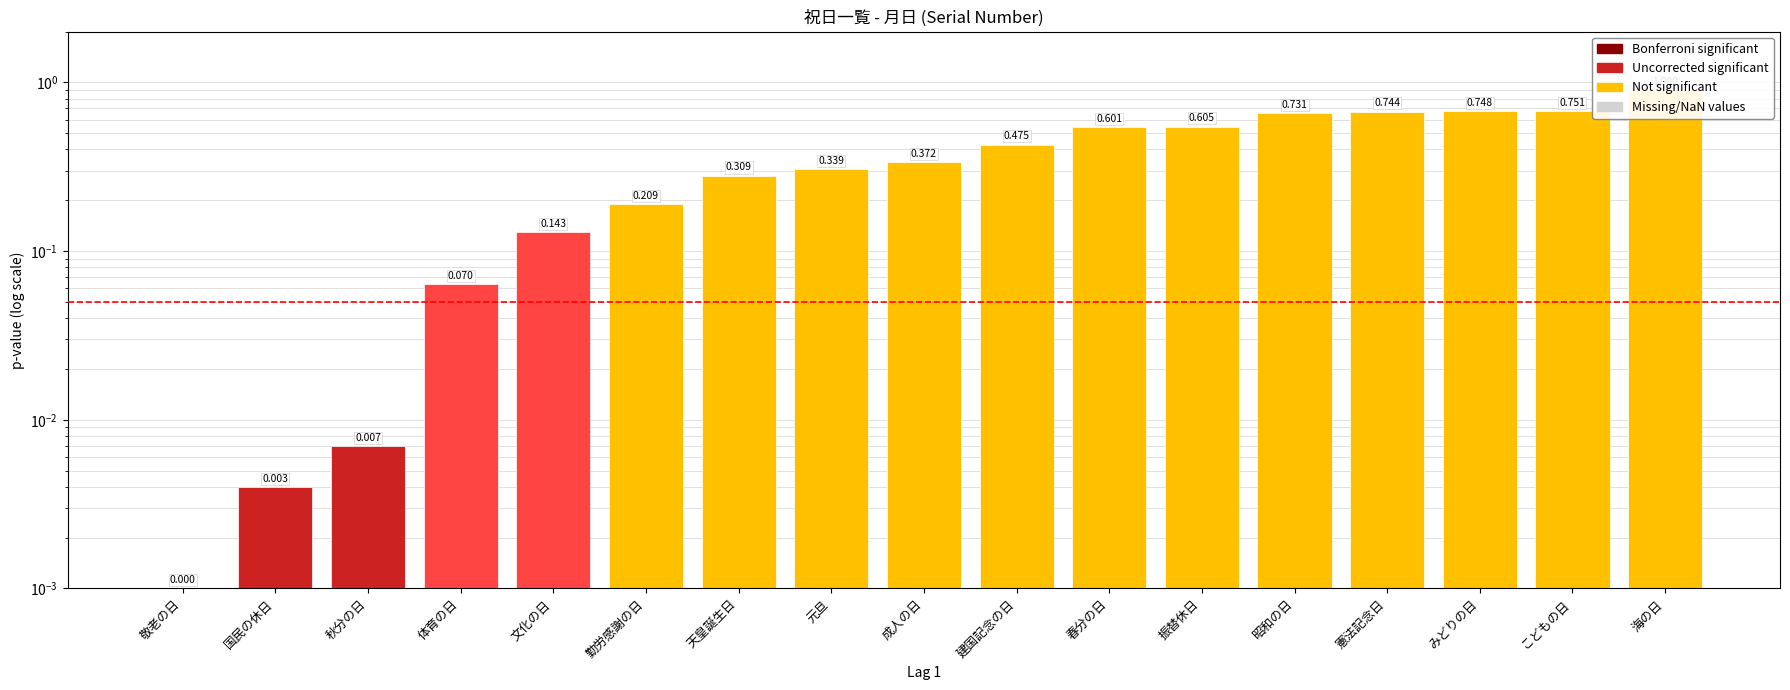

What is the label of the 12th bar from the left?

振替休日